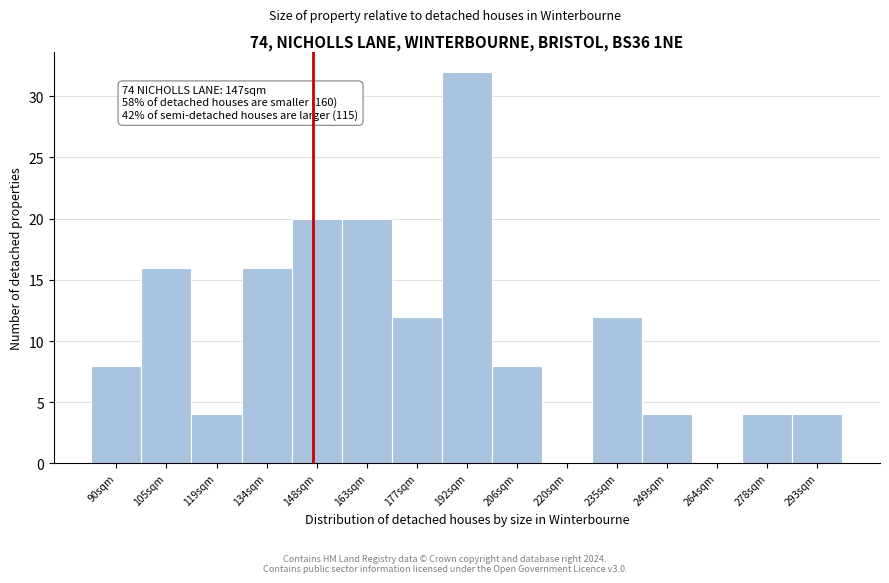

Reading left to right, list all the values displayed in this chart.

90sqm=8	105sqm=16	119sqm=4	134sqm=16	148sqm=20	163sqm=20	177sqm=12	192sqm=32	206sqm=8	220sqm=0	235sqm=12	249sqm=4	264sqm=0	278sqm=4	293sqm=4